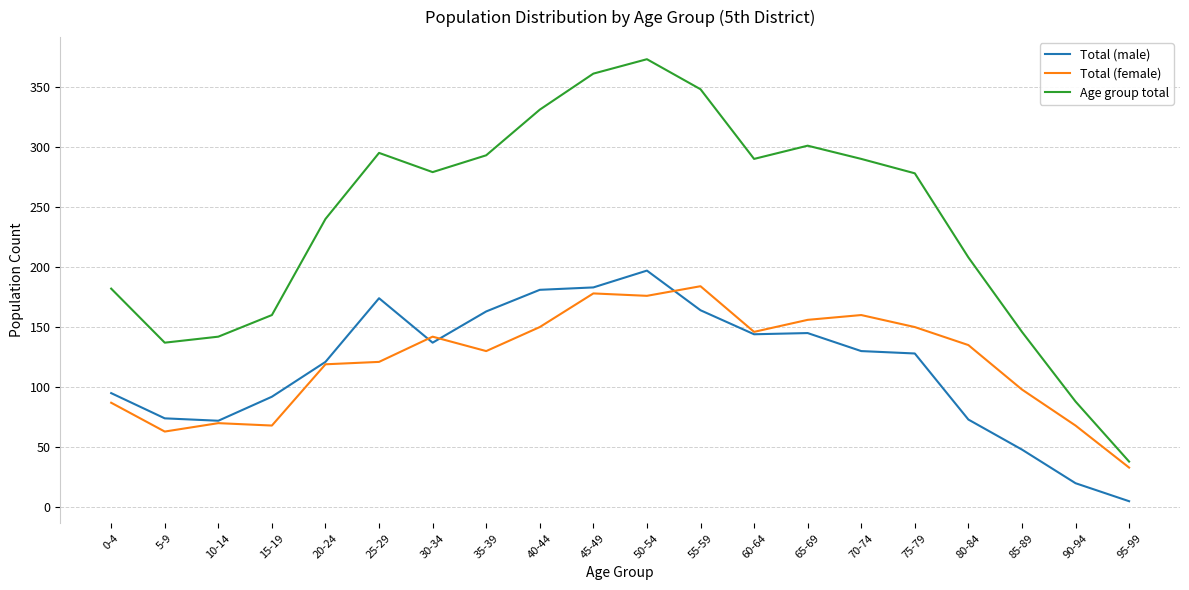

True or false: Total (female) has more than 0 points higher than both neighbors.

True